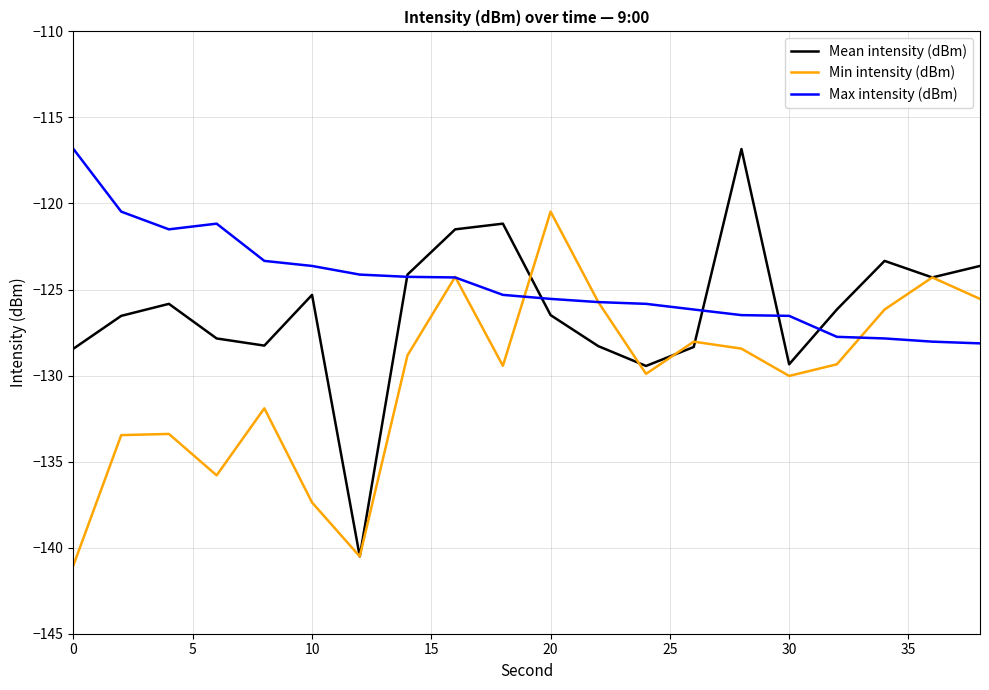

What is the difference between the second highest and minimum values in the Min intensity (dBm) series?

16.7